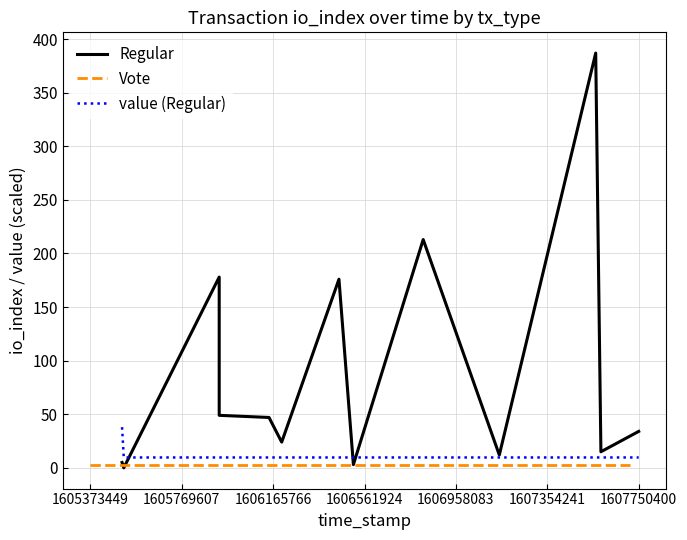

Does the chart display data point markers on the line(s)?

No